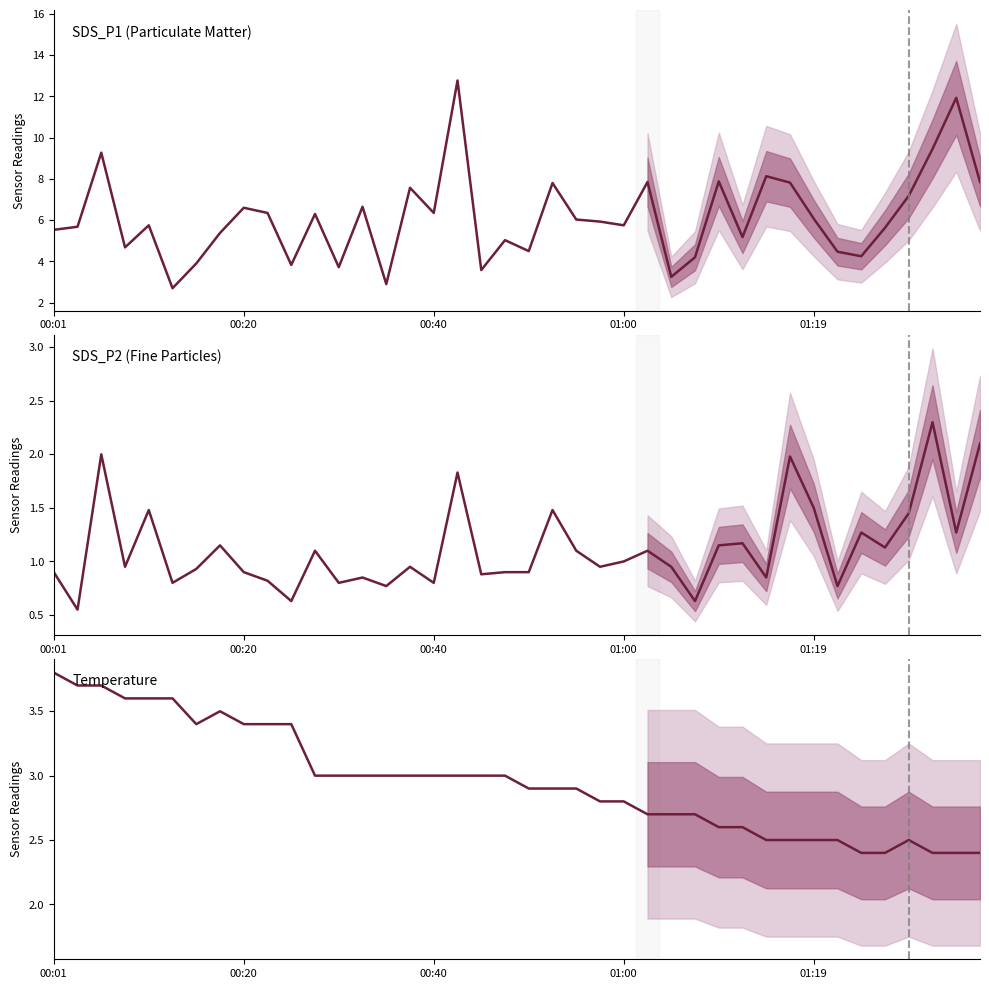

Is the value of Temperature at 7 greater than the value of SDS_P2 (Fine Particles) at 26?

Yes